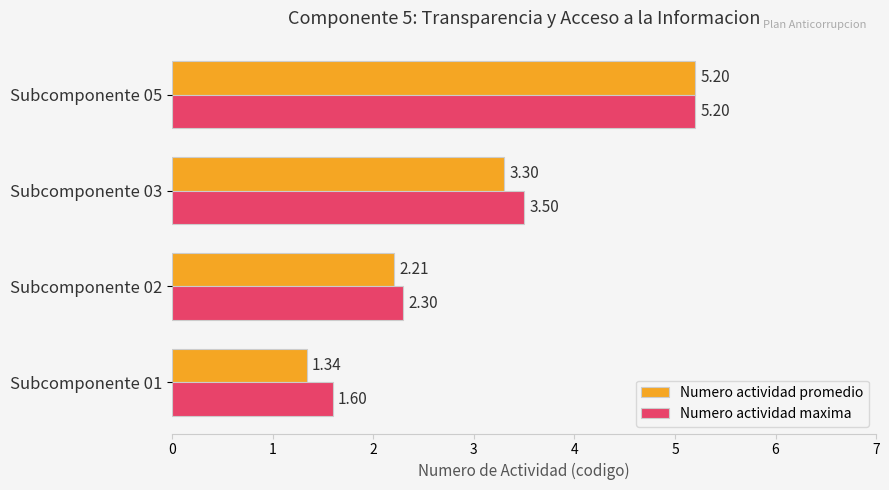

Rank the categories by Numero actividad maxima value from lowest to highest.

Subcomponente 01, Subcomponente 02, Subcomponente 03, Subcomponente 05